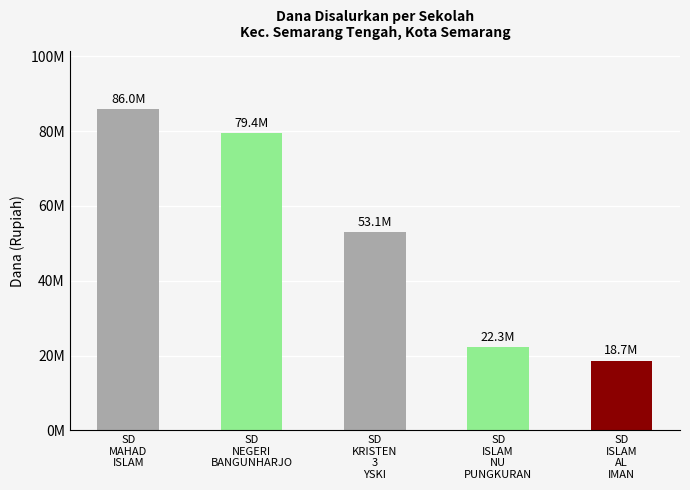

What is the average value?

51885000